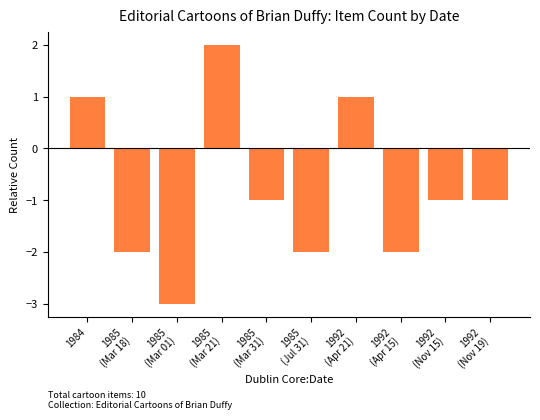

How many values are above zero?

3